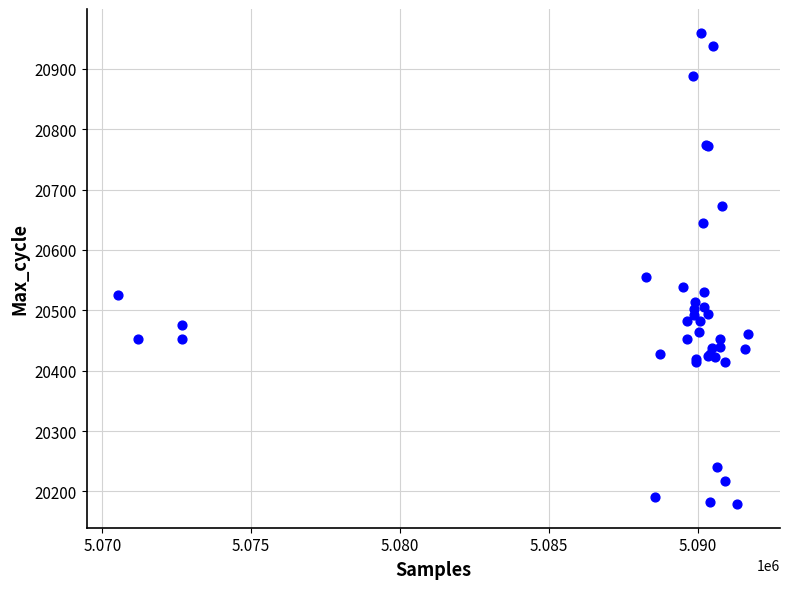

What Y value in the scatter plot is closest to 20569?

20555